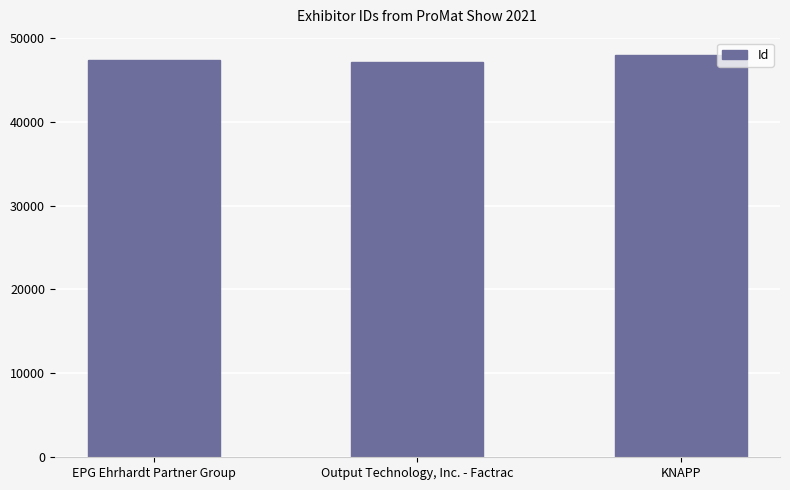

Rank the categories by value from highest to lowest.

KNAPP, EPG Ehrhardt Partner Group, Output Technology, Inc. - Factrac